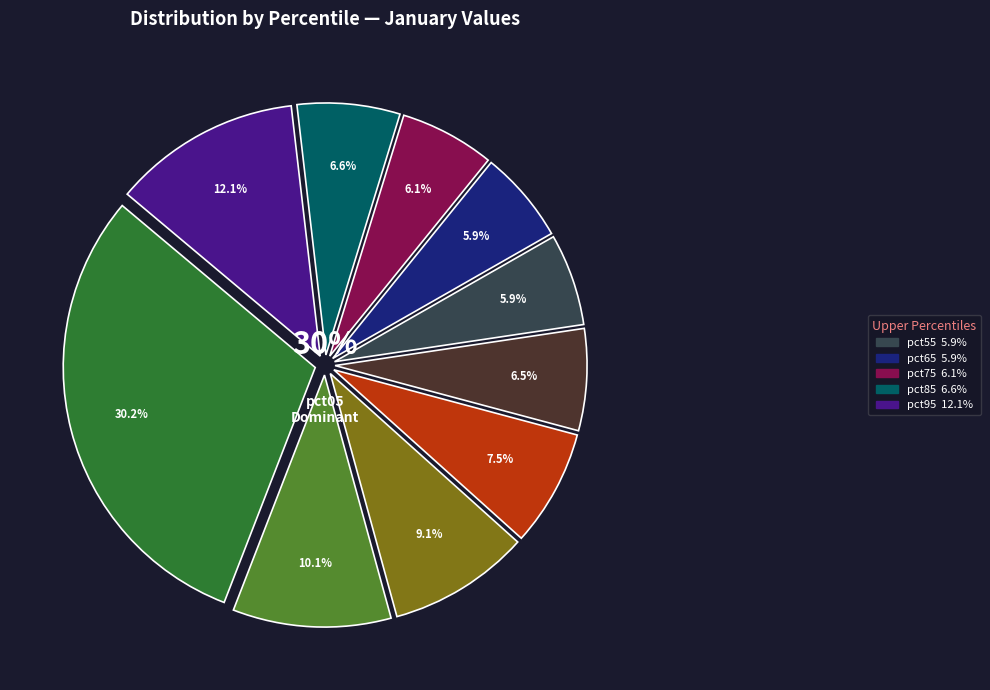

Between pct45 and pct25, which is larger?

pct25